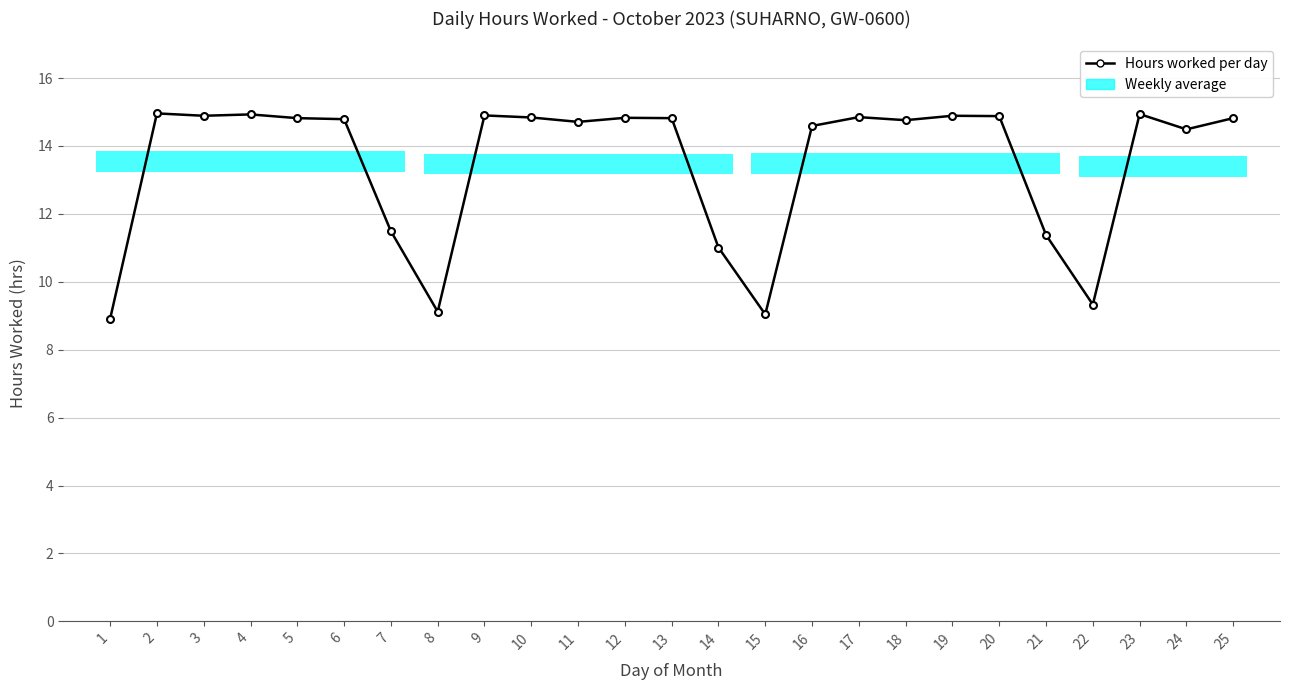

What is the greatest value displayed?

15.0